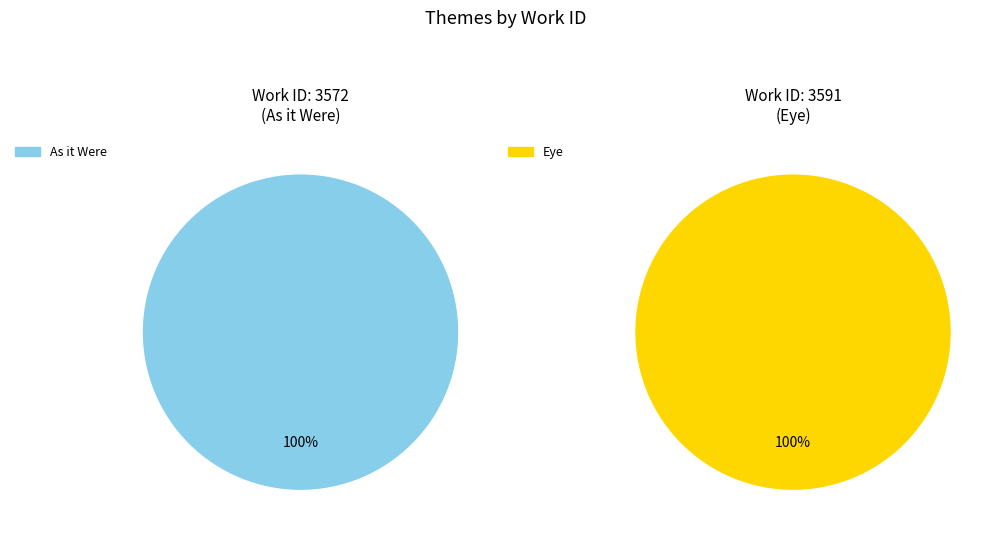

Rank the categories by value from lowest to highest.

As it Were, Eye